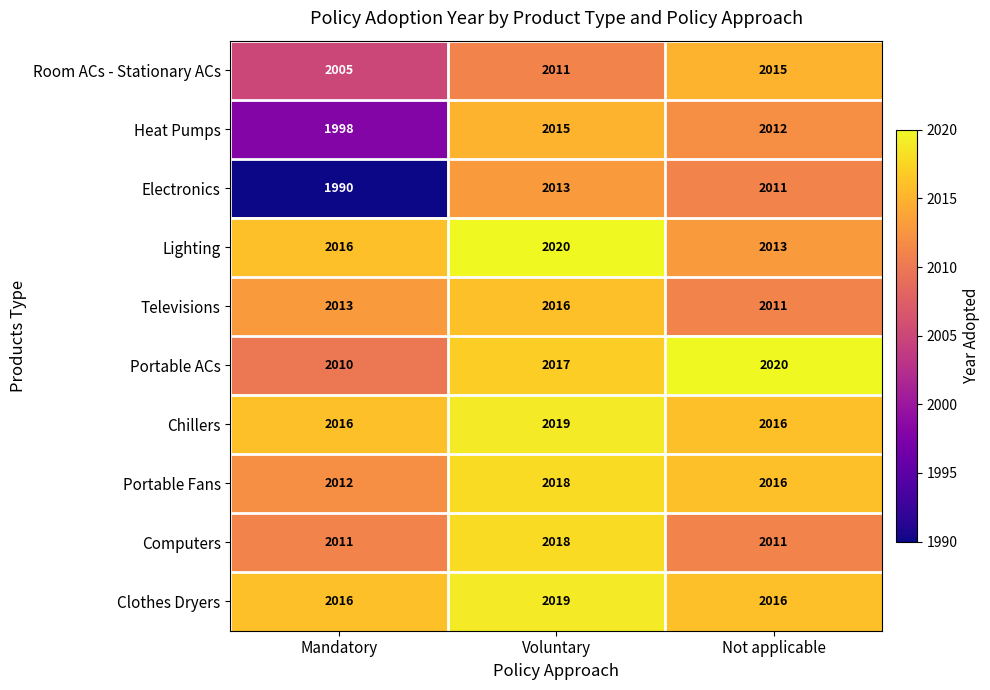

Which series has the widest spread of values?

Electronics